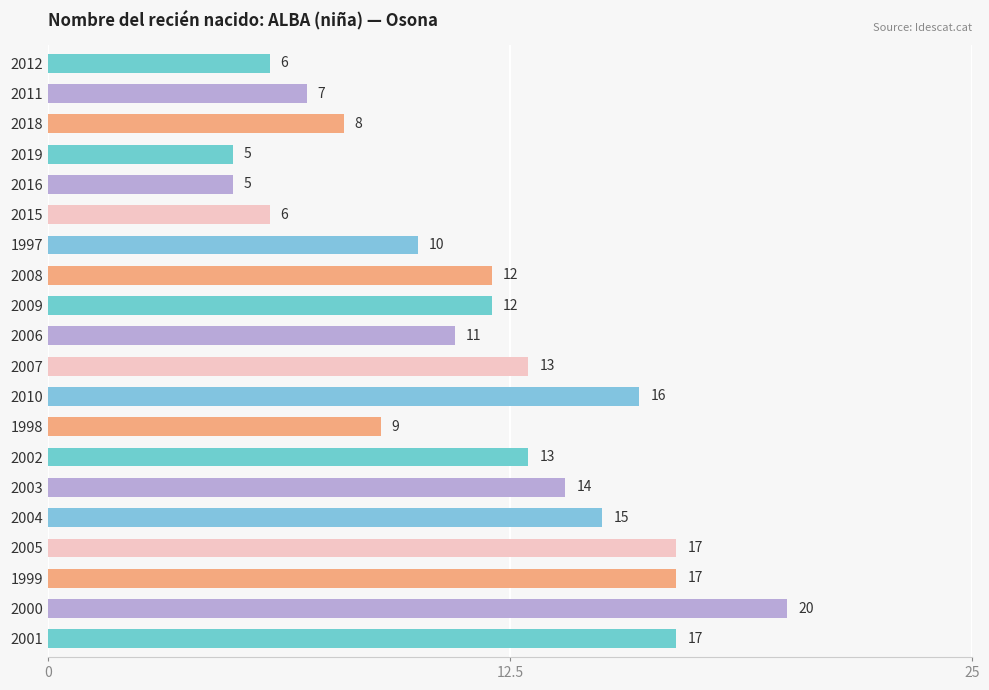

How many bars are there in total?

20